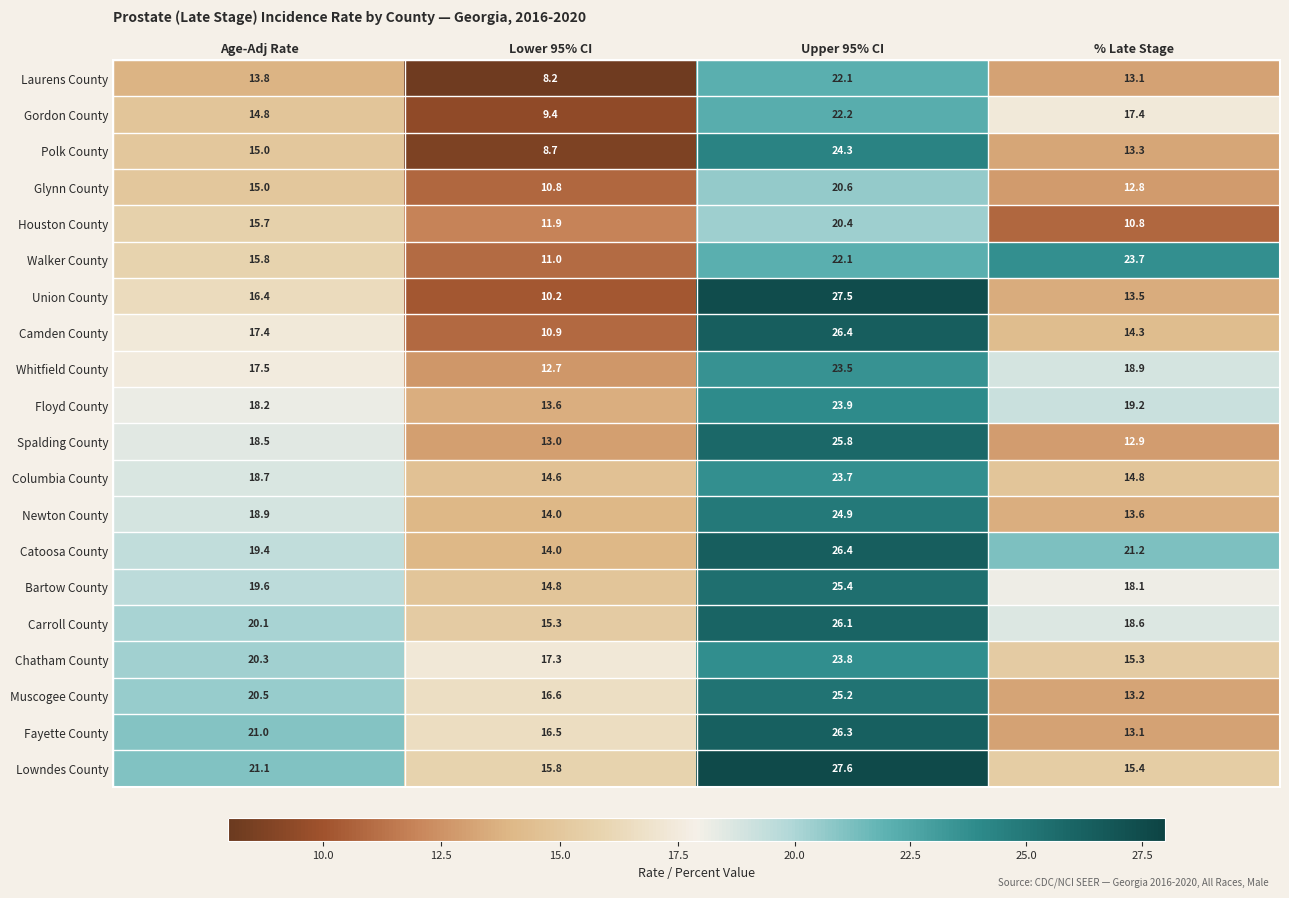

What is the greatest value displayed?

27.6